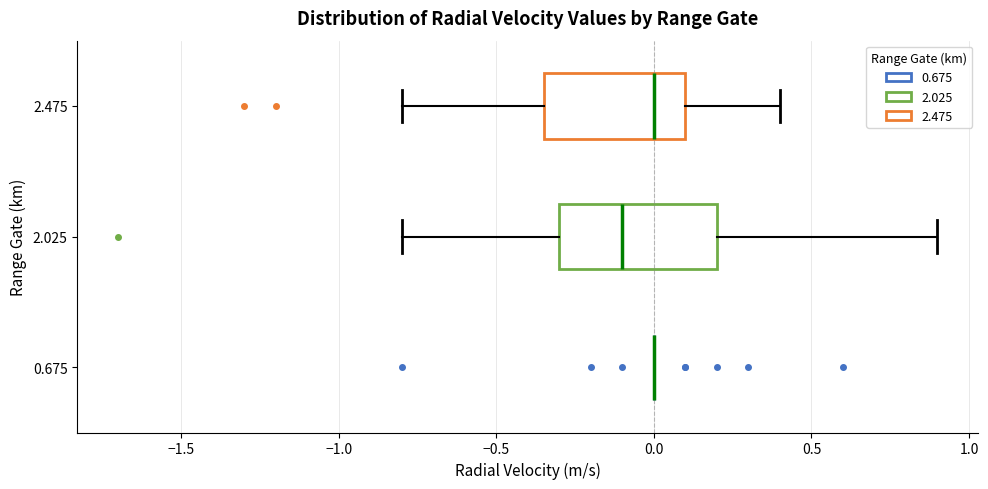

Reading bottom to top, read every box against the x-axis: the position of its median line, the range the box covers, and the ends of its whiskers. The values are not printed on the chart, so give them approximately, as read against the axis.

0.675: box collapsed to a line at 0.00, whiskers 0.00 to 0.00
2.025: median -0.10, box -0.30 to 0.20, whiskers -0.80 to 0.90
2.475: median 0.00, box -0.35 to 0.10, whiskers -0.80 to 0.40